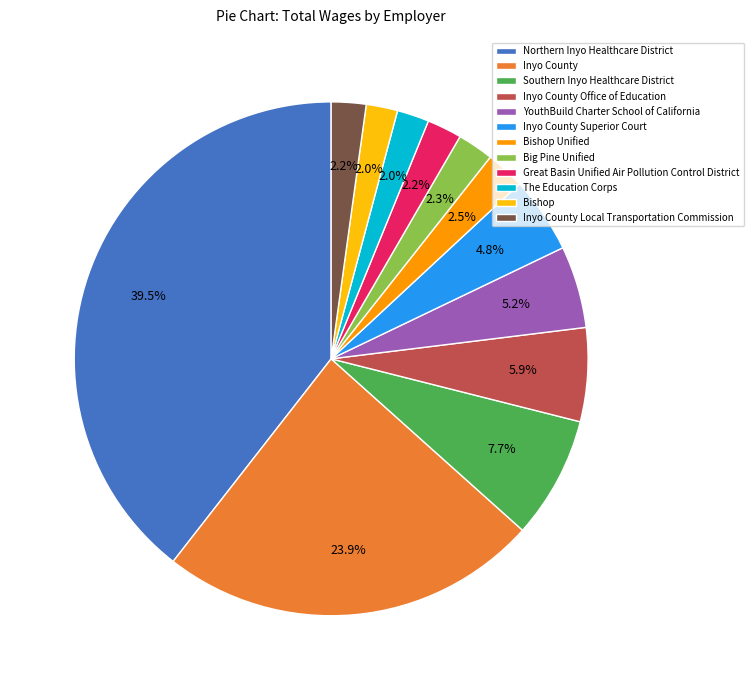

How many slices are in this pie chart?

12